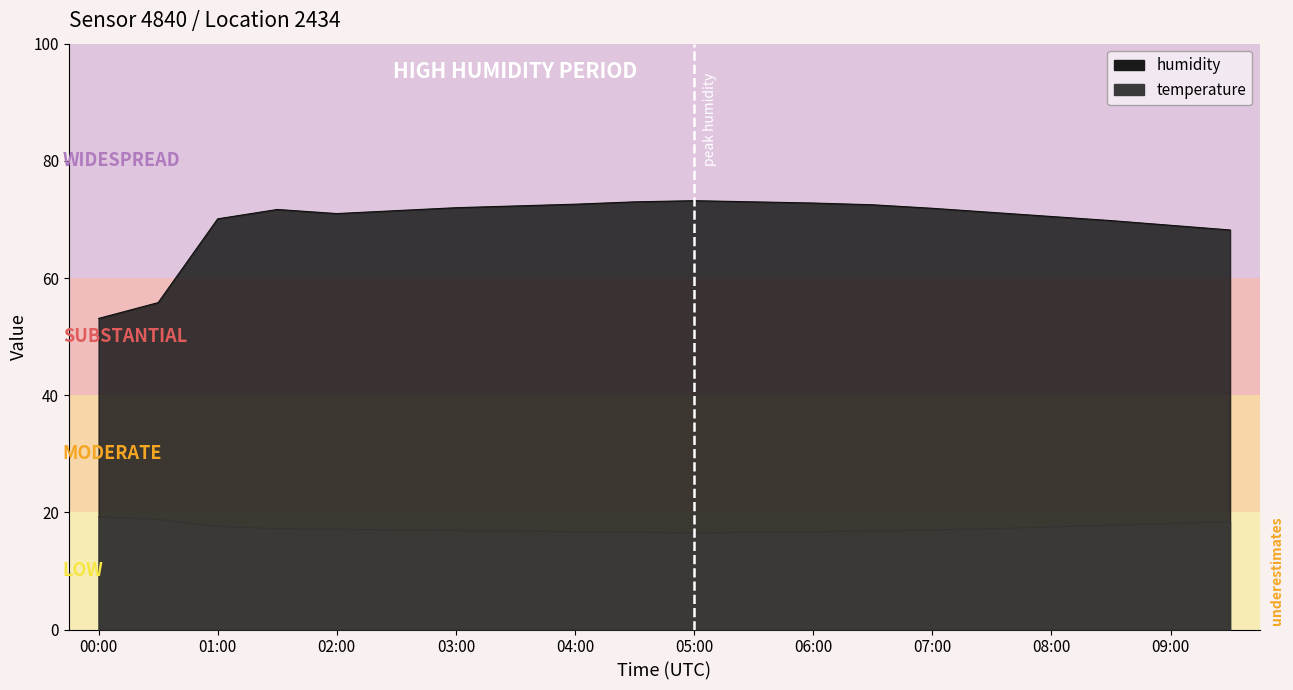

What is the label of the 4th point from the left?

01:30